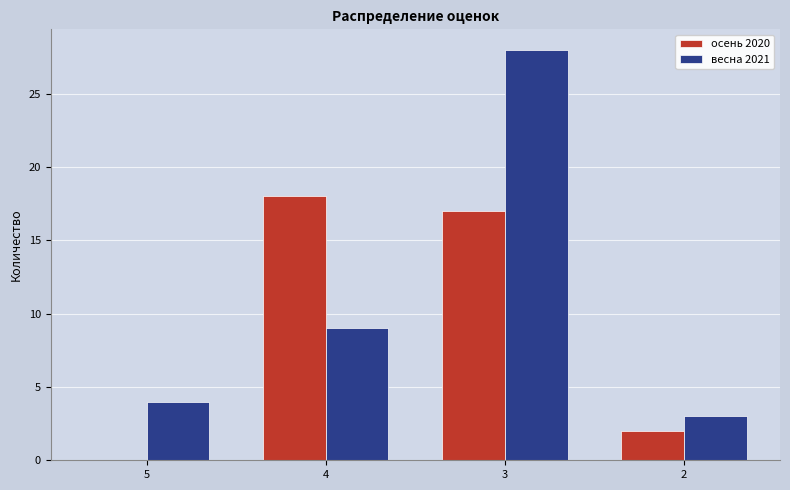

What is the maximum value shown in the chart?

28